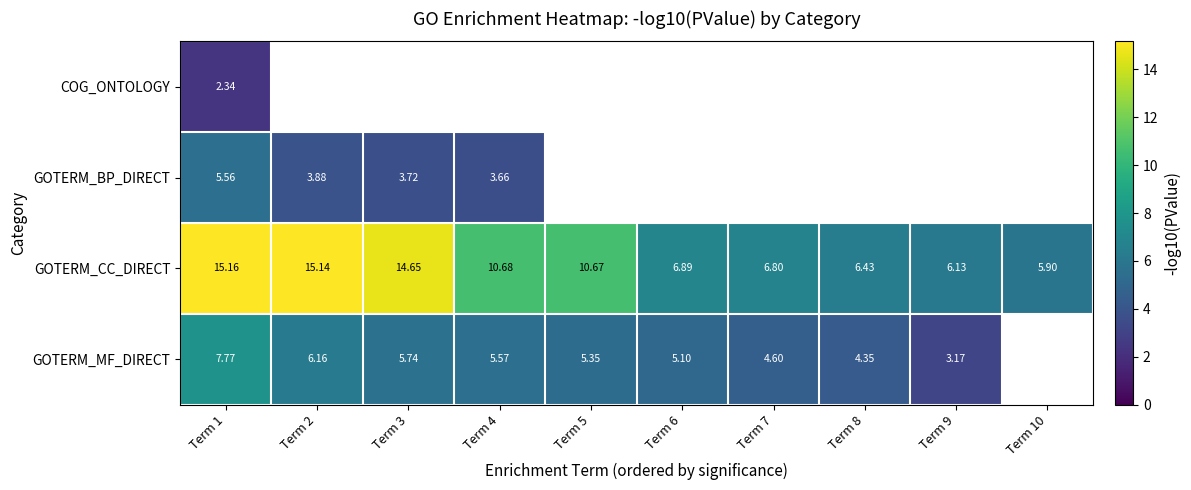

Which series has the largest total across all categories?

GOTERM_CC_DIRECT